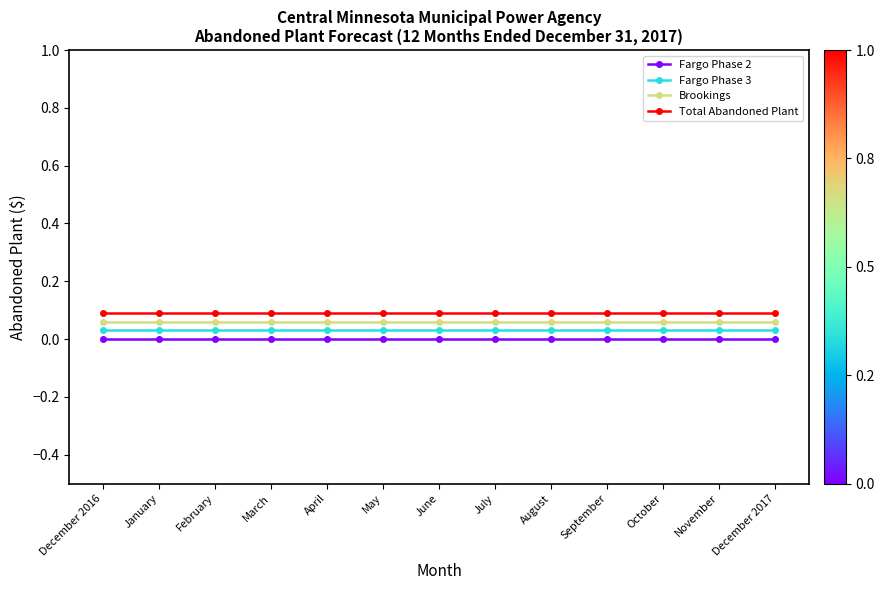

How many categories are shown in the chart?

13